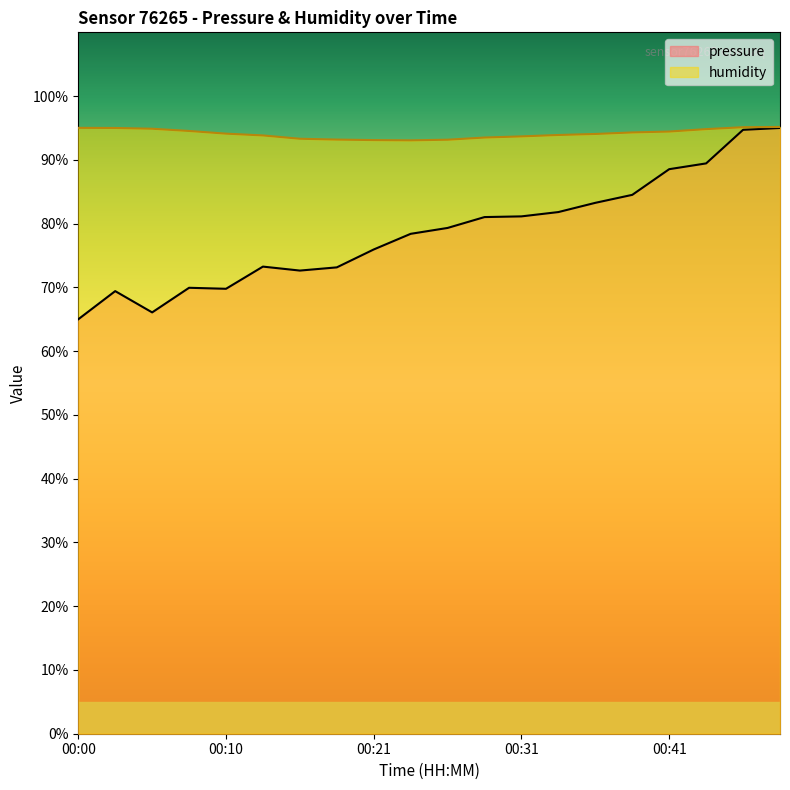

Reading left to right, extract all data points from this chart.

pressure: 65.0	69.4	66.1	69.9	69.8	73.3	72.6	73.1	75.9	78.4	79.3	81.0	81.1	81.8	83.3	84.5	88.5	89.4	94.7	95.0
humidity: 95.0	95.0	94.9	94.5	94.1	93.8	93.3	93.2	93.1	93.1	93.2	93.5	93.7	93.9	94.1	94.3	94.4	94.8	95.1	95.2